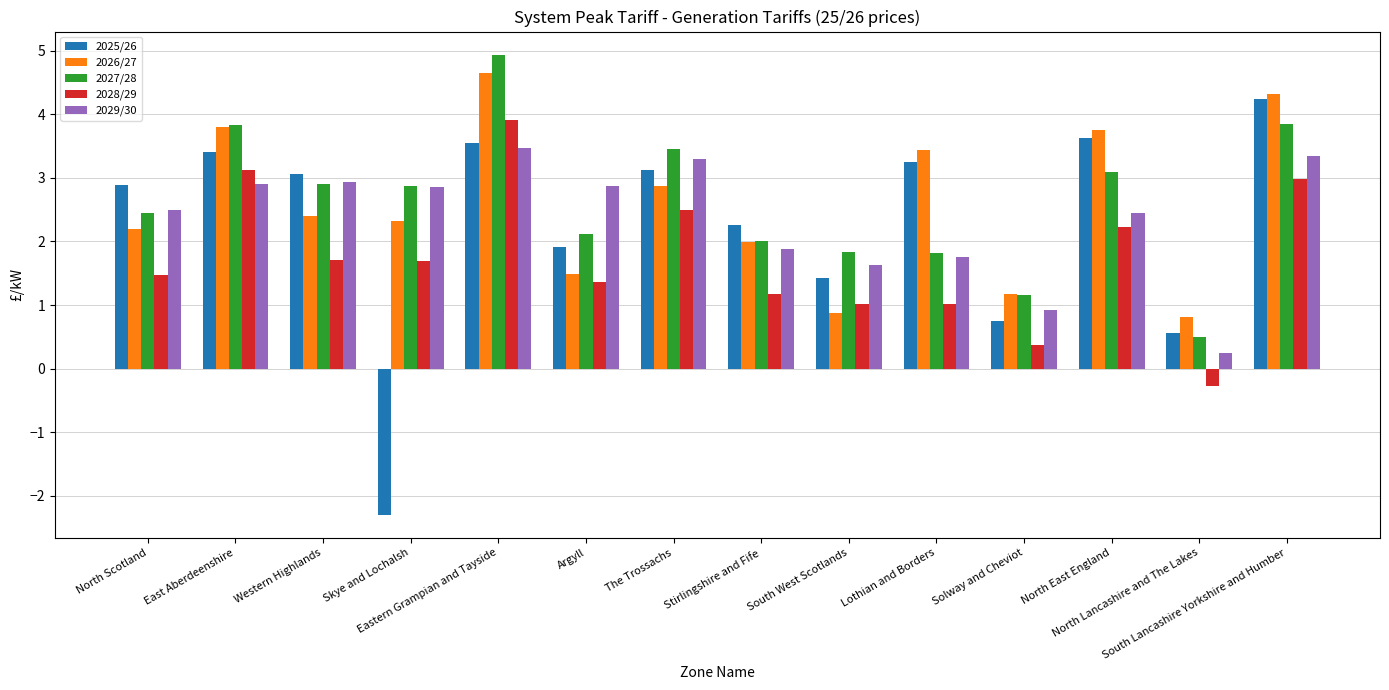

At which label does 2028/29 reach its peak?

Eastern Grampian and Tayside